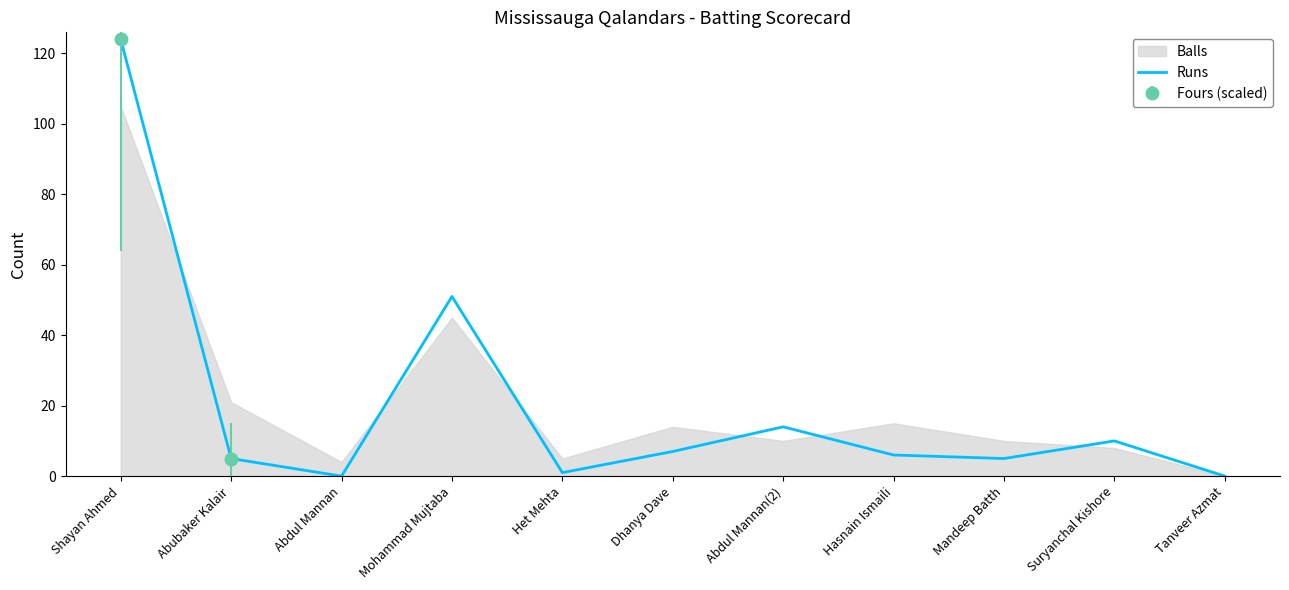

Reading left to right, what are all the values shown in this chart?

124	5	0	51	1	7	14	6	5	10	0